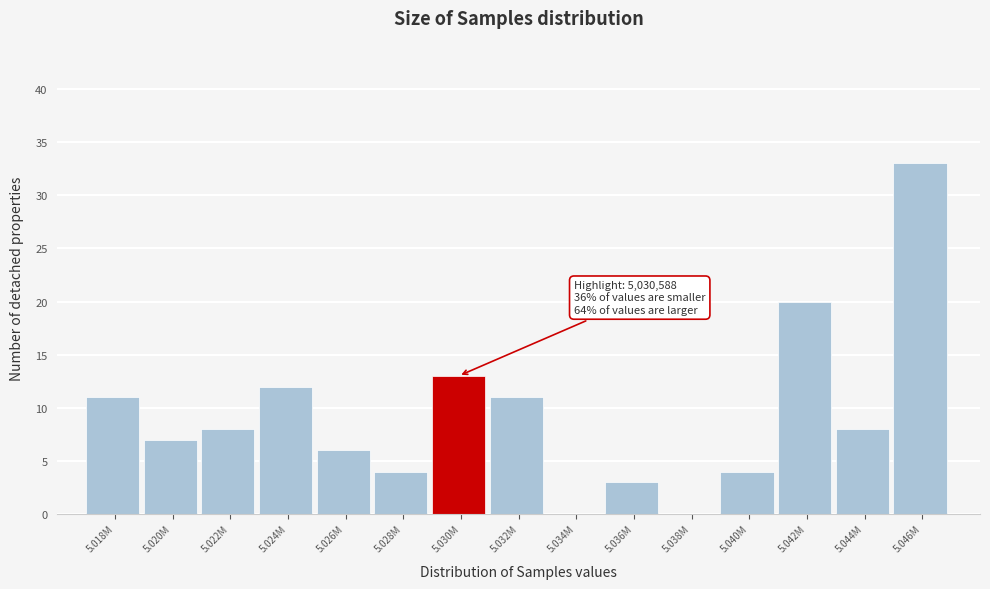

Reading left to right, list all the values displayed in this chart.

5.018M=11	5.020M=7	5.022M=8	5.024M=12	5.026M=6	5.028M=4	5.030M=13	5.032M=11	5.034M=0	5.036M=3	5.038M=0	5.040M=4	5.042M=20	5.044M=8	5.046M=33